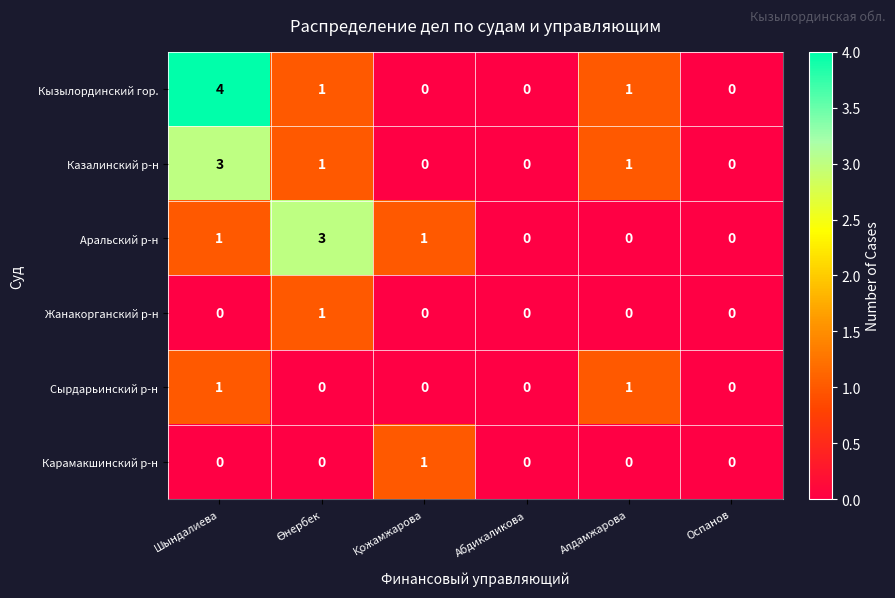

What is the total value across all series at Алдамжарова?

3